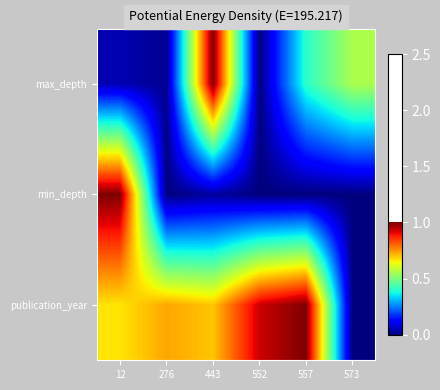

At how many categories does at least one series exceed 0?

6